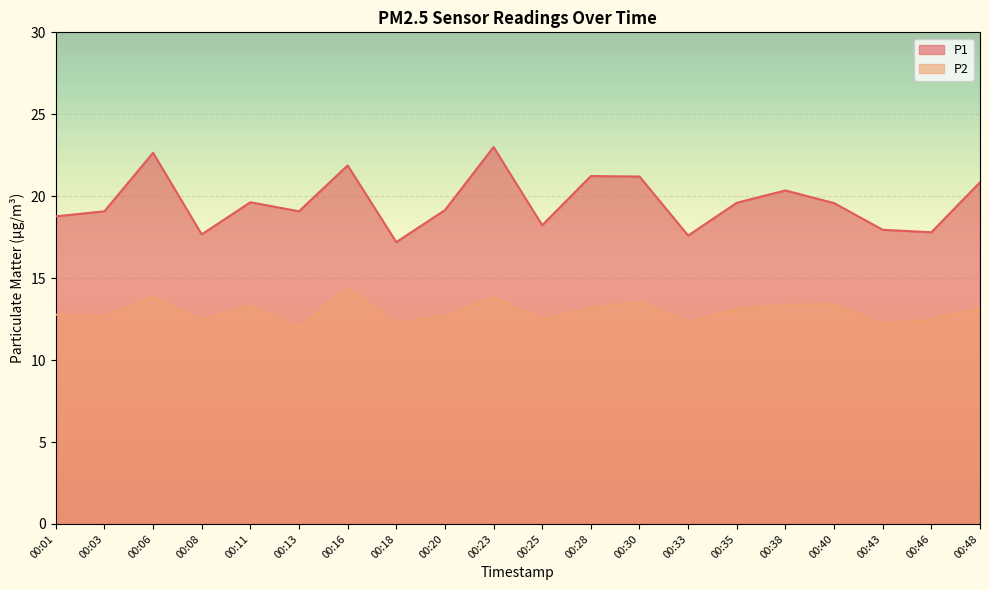

Which series has the largest range (max minus min)?

P1